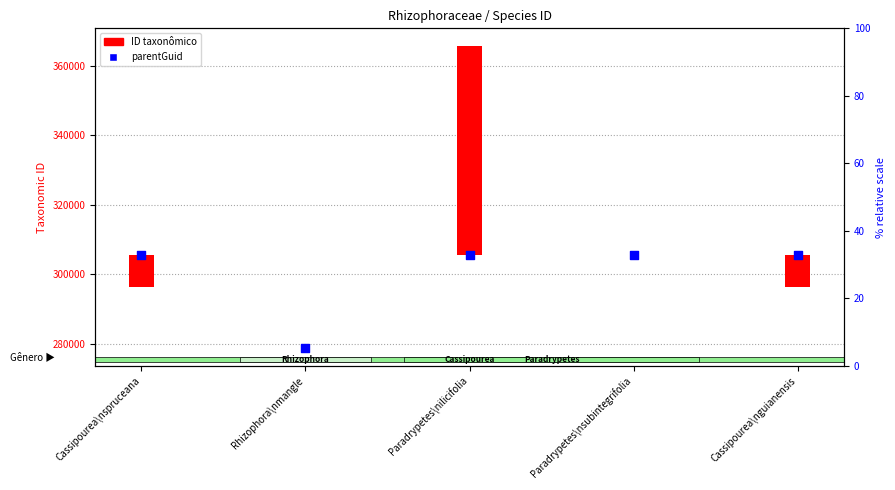

Approximately how many times larger is the value at Rhizophora\nmangle compared to Cassipourea\nspruceana?

0.9